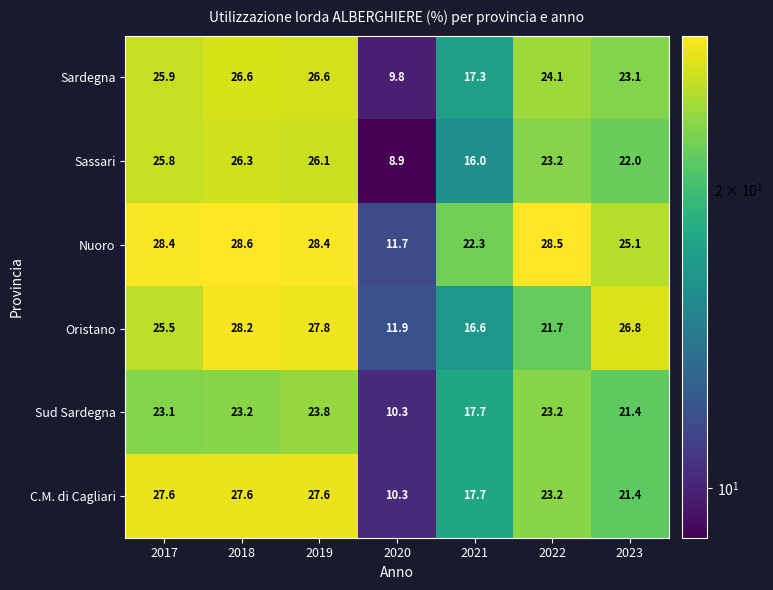

At how many categories does at least one series exceed 10?

7